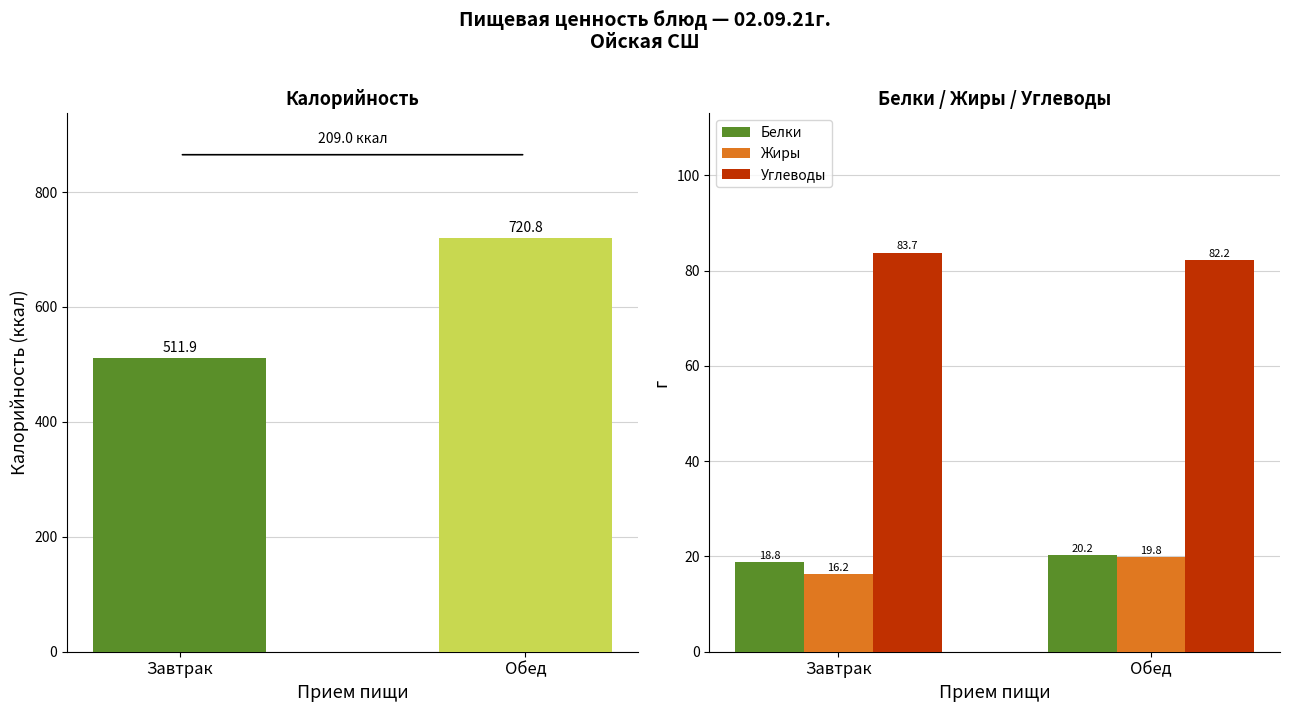

True or false: Углеводы has a value of 83.7 at Завтрак.

True